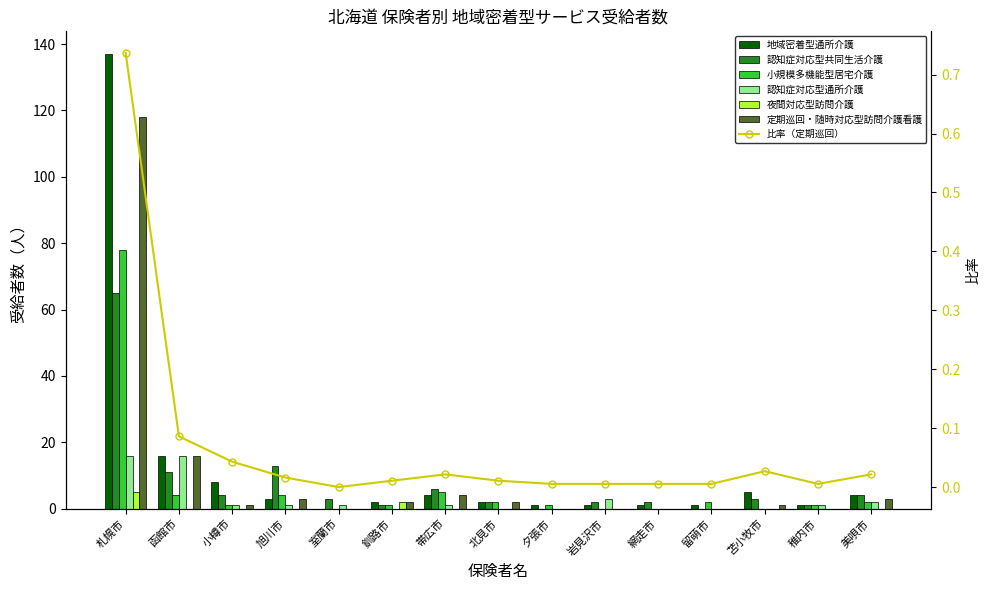

List the labels in order of 認知症対応型通所介護 value, largest first.

札幌市, 函館市, 岩見沢市, 美唄市, 小樽市, 旭川市, 室蘭市, 帯広市, 稚内市, 釧路市, 北見市, 夕張市, 網走市, 留萌市, 苫小牧市